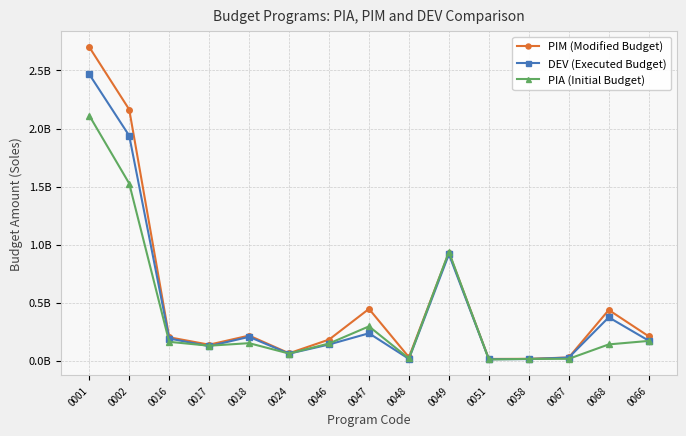

Reading right to left, what are all the values shown in this chart?

PIM (Modified Budget): 0066=211022519	0068=437752320	0067=28560502	0058=16939329	0051=15984789	0049=931828888	0048=30956447	0047=447025332	0046=182596508	0024=64852203	0018=217287436	0017=138752504	0016=202683497	0002=2163880919	0001=2701730172
DEV (Executed Budget): 0066=173346310	0068=374437006	0067=27872455	0058=15002927	0051=13650058	0049=917225506	0048=16359369	0047=237096278	0046=140464383	0024=61421393	0018=206106137	0017=126189017	0016=191934730	0002=1938249498	0001=2467670650
PIA (Initial Budget): 0066=171240327	0068=141177197	0067=17082321	0058=16498755	0051=11417493	0049=937860639	0048=19890054	0047=296484773	0046=148991567	0024=62439402	0018=151852171	0017=129932057	0016=163374567	0002=1526803122	0001=2112167820